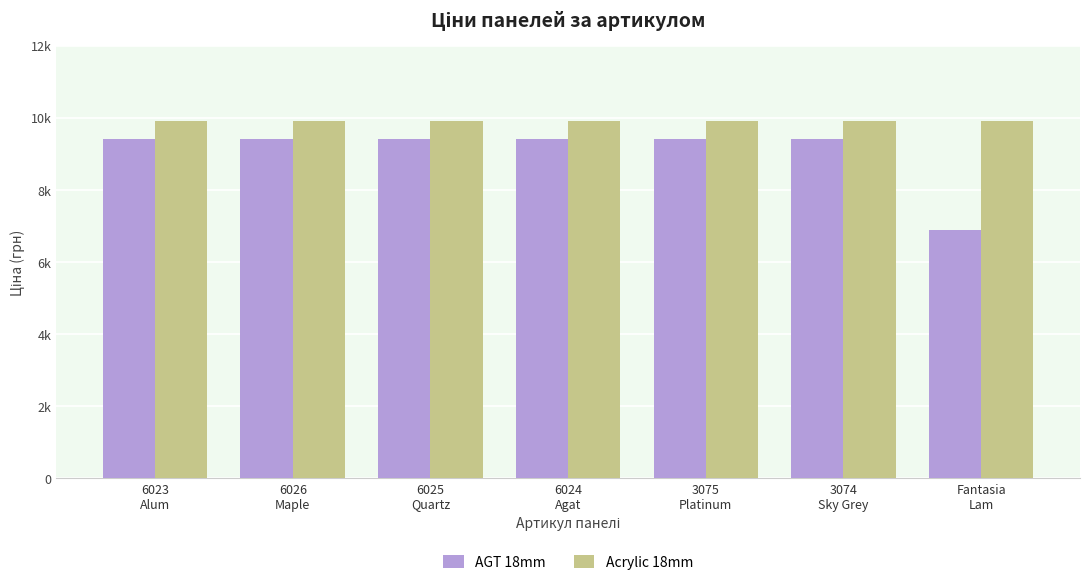

Are the bars horizontal?

No